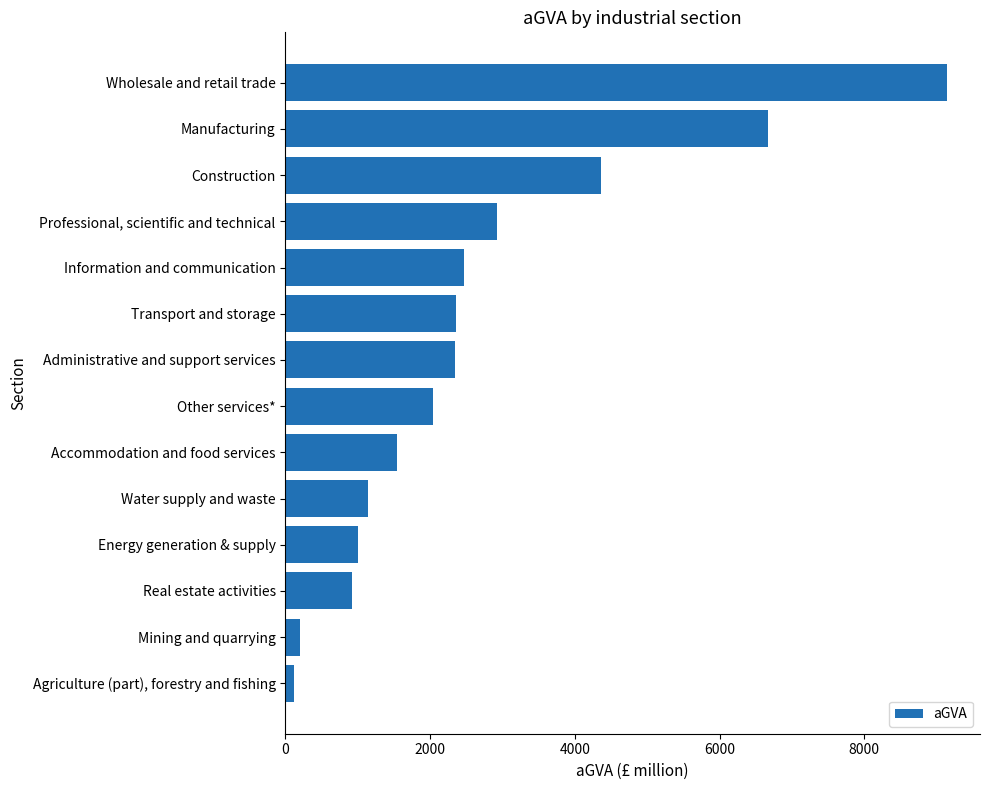

How many values exceed 2340?

7